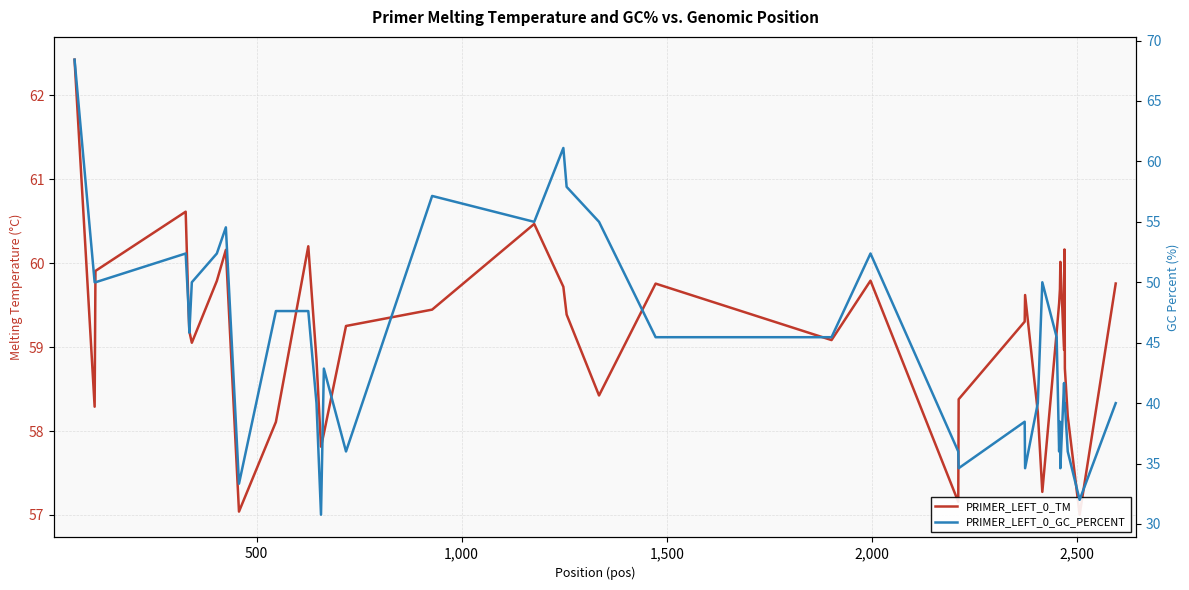

Reading right to left, what are all the values shown in this chart?

PRIMER_LEFT_0_TM: 59.8	57.0	58.2	58.7	60.2	59.0	60.0	59.7	59.5	59.2	57.3	58.2	59.6	59.3	58.4	57.2	59.8	59.1	59.8	58.4	59.4	59.7	60.5	59.4	59.3	58.0	57.8	58.8	60.2	58.1	57.0	60.2	59.8	59.1	59.2	59.4	60.6	59.9	58.3	62.4
PRIMER_LEFT_0_GC_PERCENT: 40.0	32.0	36.0	40.0	40.0	41.7	34.6	38.5	36.0	45.5	50.0	40.0	34.6	38.5	34.6	36.0	52.4	45.5	45.5	55.0	57.9	61.1	55.0	57.1	36.0	42.9	30.8	40.0	47.6	47.6	33.3	54.5	52.4	50.0	45.8	47.8	52.4	50.0	50.0	68.4